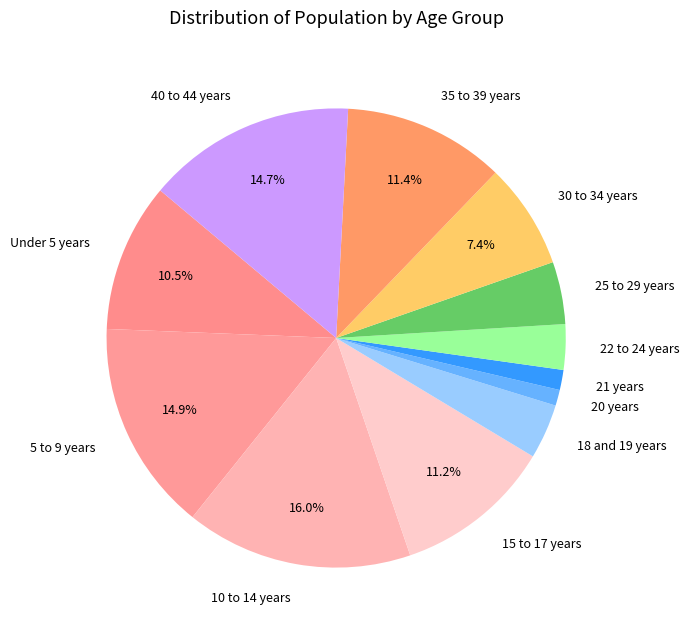

Is the sum of 35 to 39 years and 30 to 34 years greater than half?

No